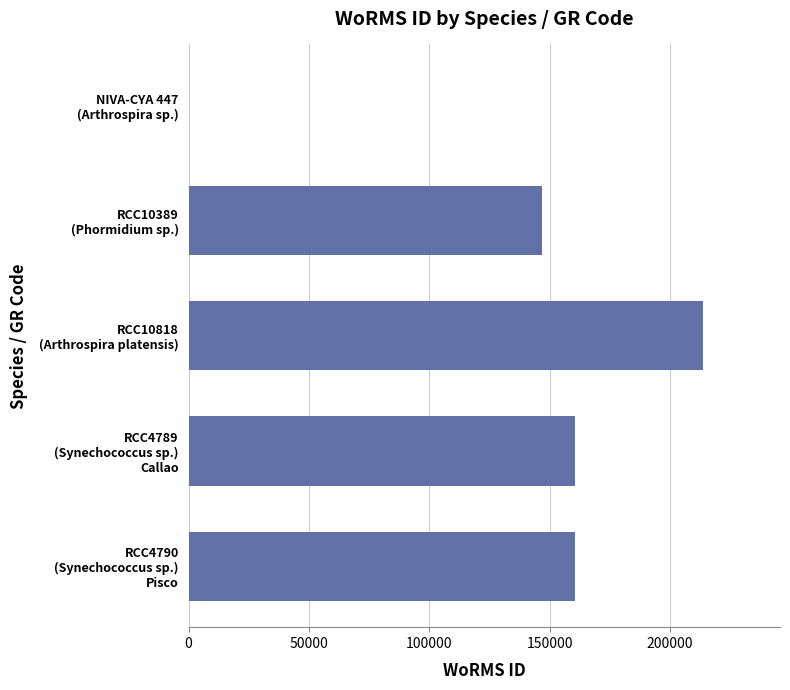

Where is the data nearest to the value 106864?

RCC10389
(Phormidium sp.)